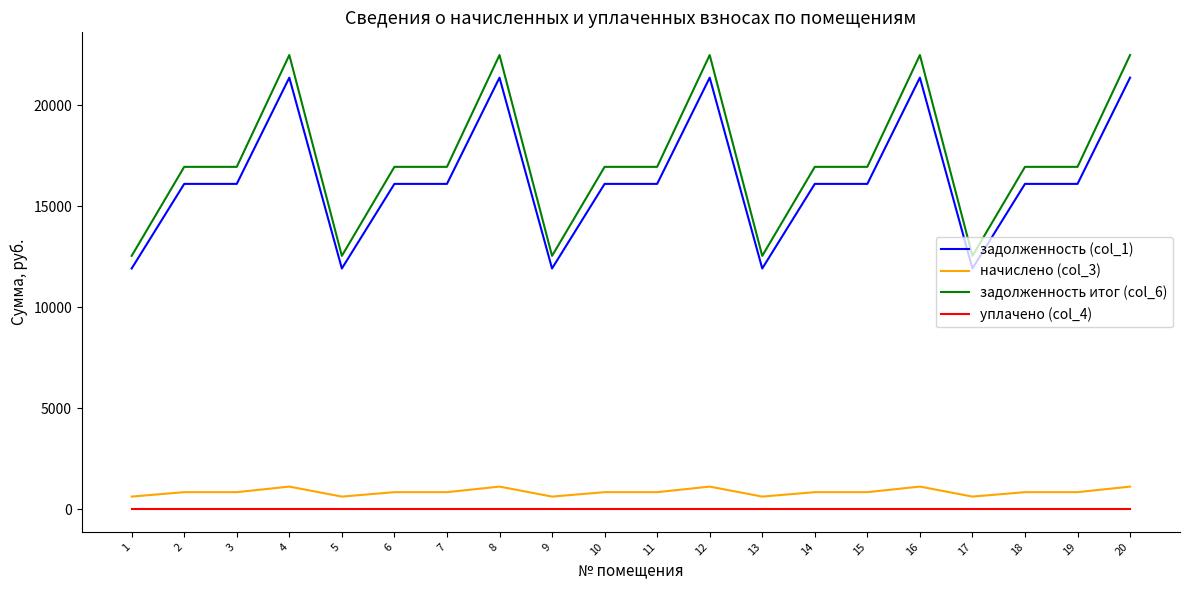

What is the maximum value shown in the chart?

22493.8